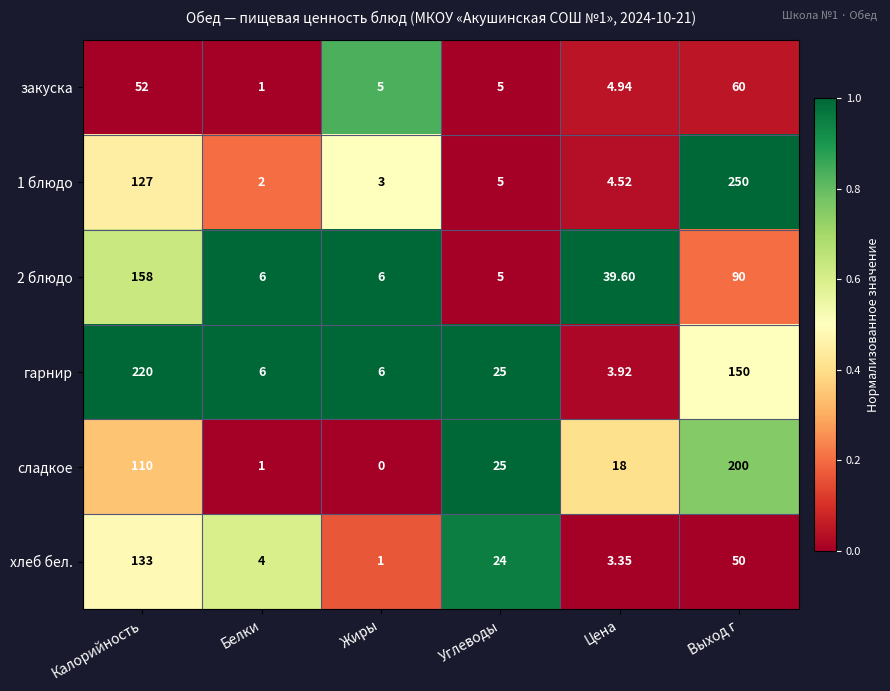

Which series has the largest total across all categories?

гарнир